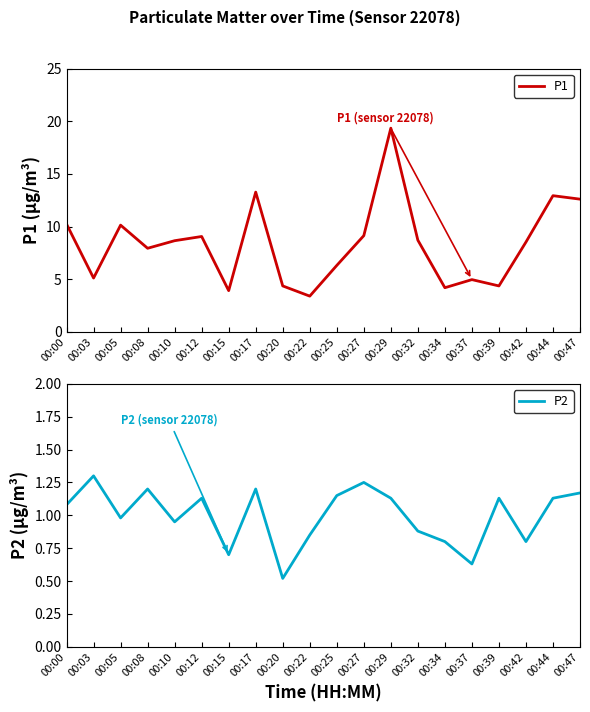

True or false: P1 and P2 intersect in this chart.

False